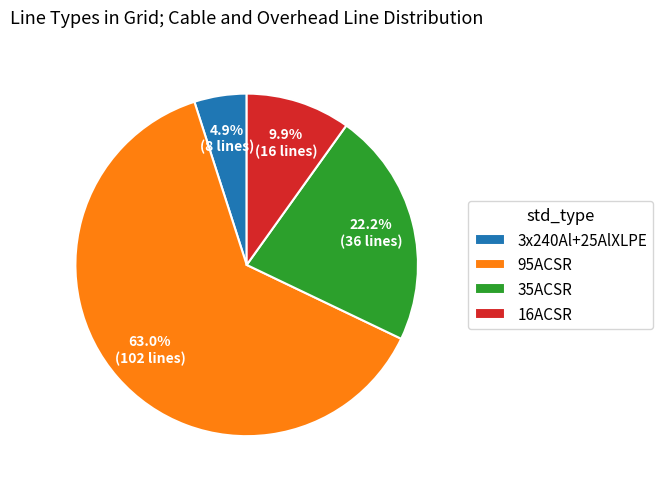

Rank the categories by value from lowest to highest.

3x240Al+25AlXLPE, 16ACSR, 35ACSR, 95ACSR